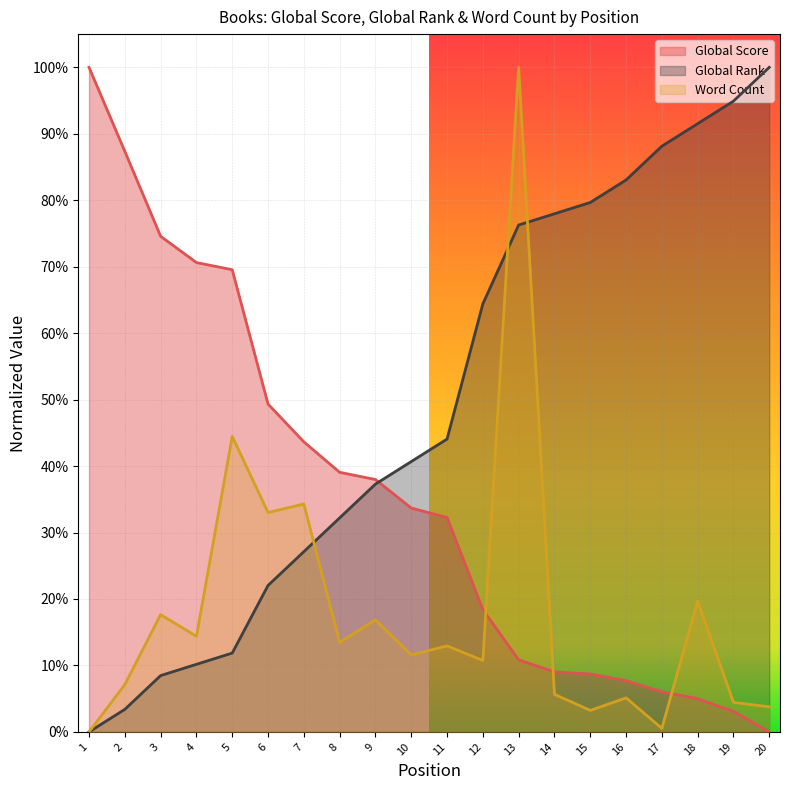

Reading left to right, list all the values displayed in this chart.

Global Score: 1=1.0	2=0.9	3=0.7	4=0.7	5=0.7	6=0.5	7=0.4	8=0.4	9=0.4	10=0.3	11=0.3	12=0.2	13=0.1	14=0.1	15=0.1	16=0.1	17=0.1	18=0.0	19=0.0	20=0.0
Global Rank: 1=0.0	2=0.0	3=0.1	4=0.1	5=0.1	6=0.2	7=0.3	8=0.3	9=0.4	10=0.4	11=0.4	12=0.6	13=0.8	14=0.8	15=0.8	16=0.8	17=0.9	18=0.9	19=0.9	20=1.0
Word Count: 1=0.0	2=0.1	3=0.2	4=0.1	5=0.4	6=0.3	7=0.3	8=0.1	9=0.2	10=0.1	11=0.1	12=0.1	13=1.0	14=0.1	15=0.0	16=0.1	17=0.0	18=0.2	19=0.0	20=0.0